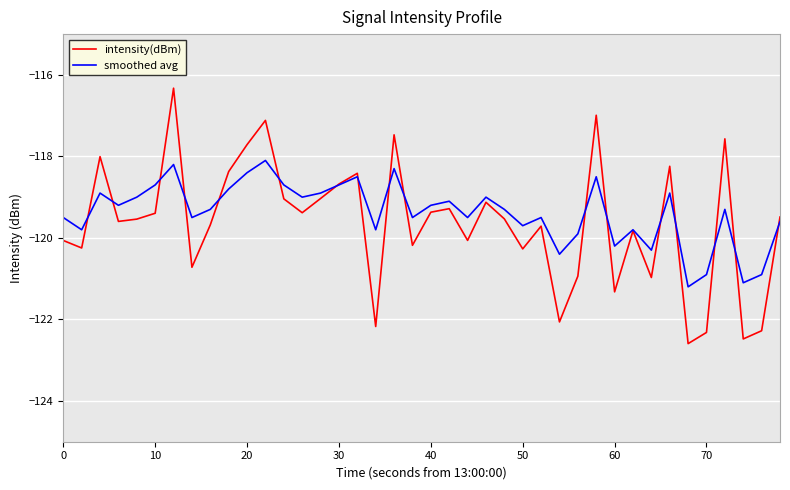

Which series has the largest range (max minus min)?

intensity(dBm)